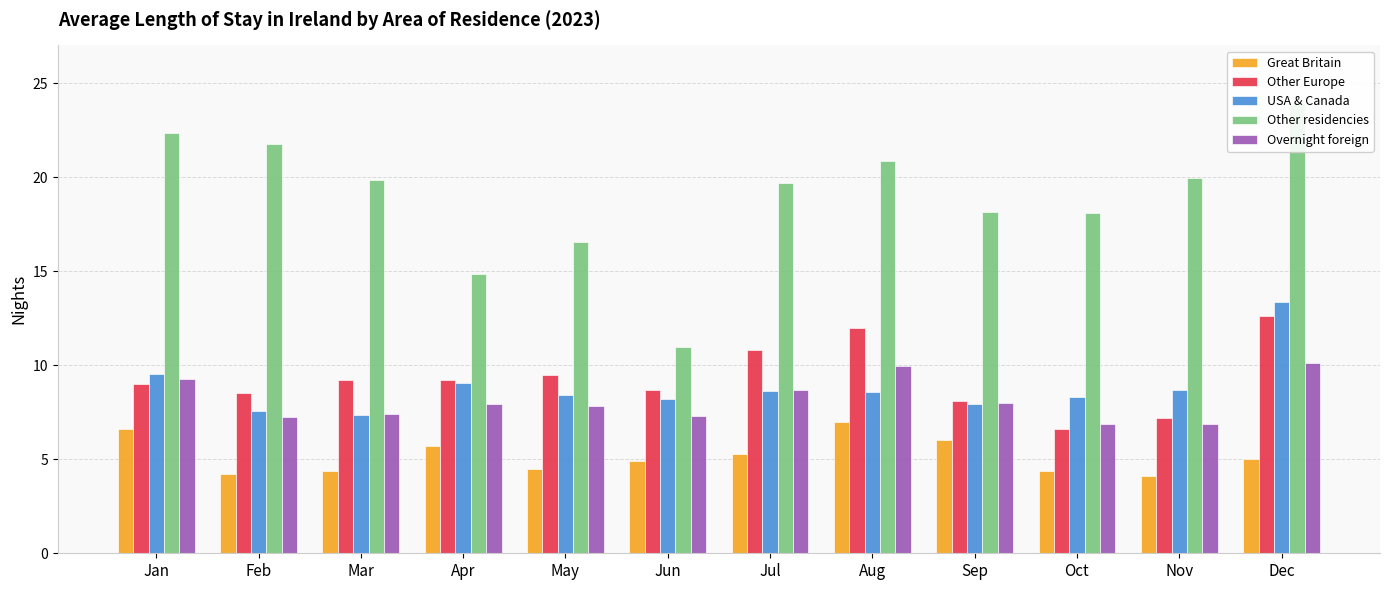

Which series has the largest range (max minus min)?

Other residencies